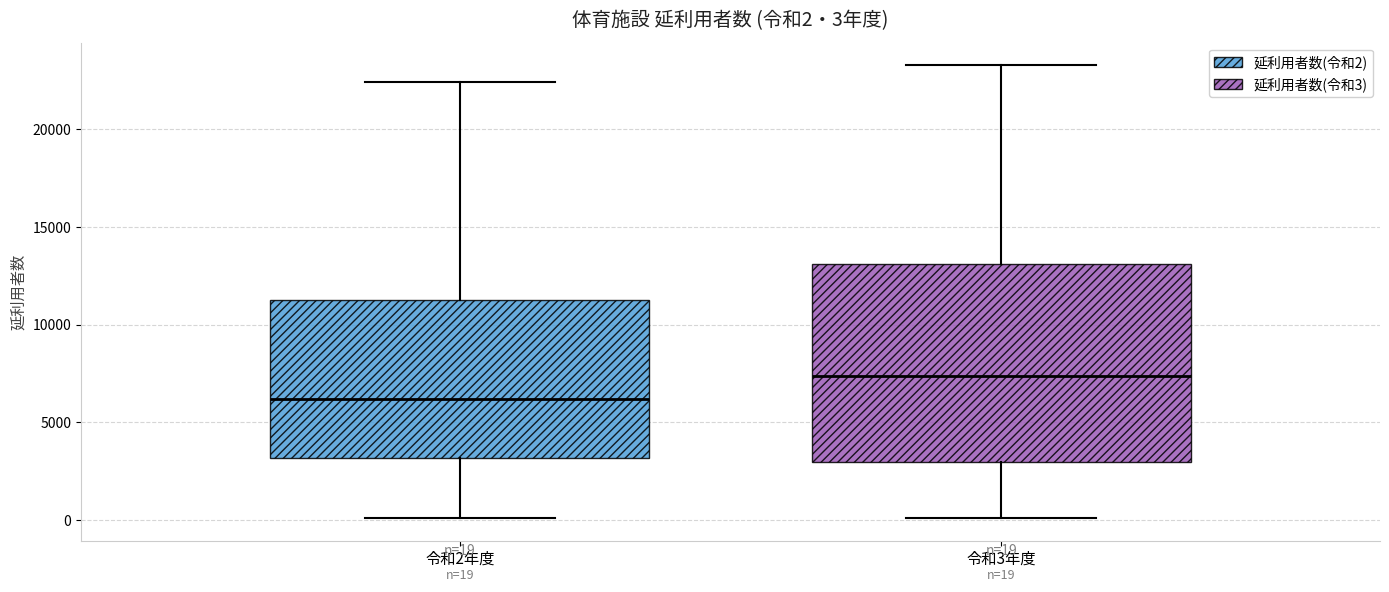

Which box is the tallest, from its lower edge to its upper edge?

令和3年度